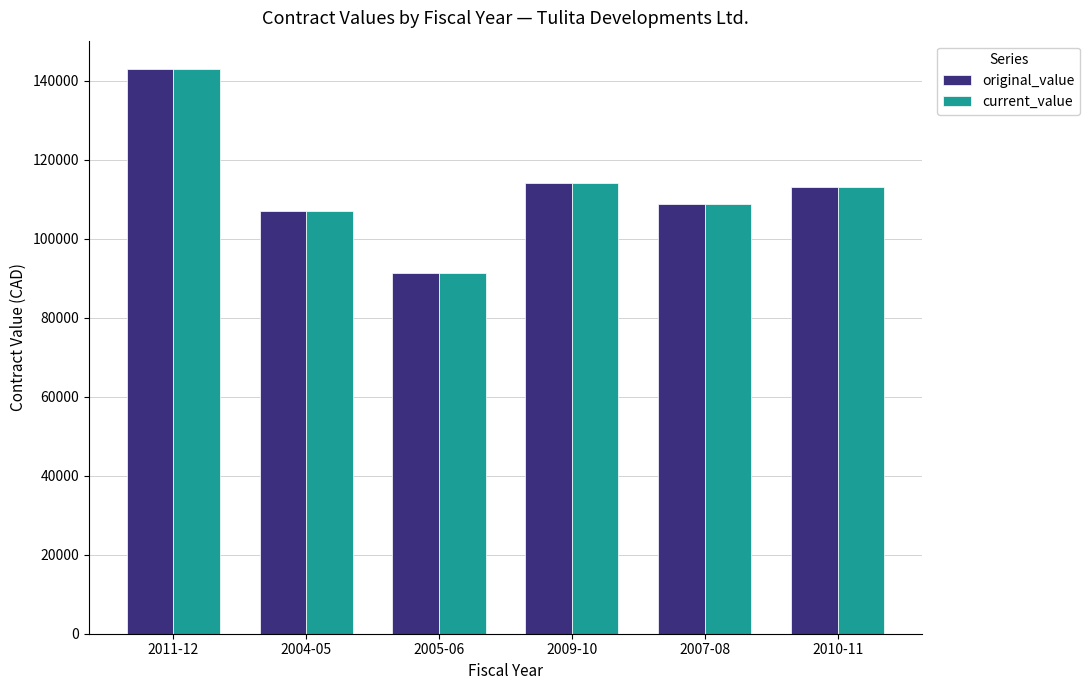

Is the value of current_value at 2005-06 greater than the value of original_value at 2007-08?

No